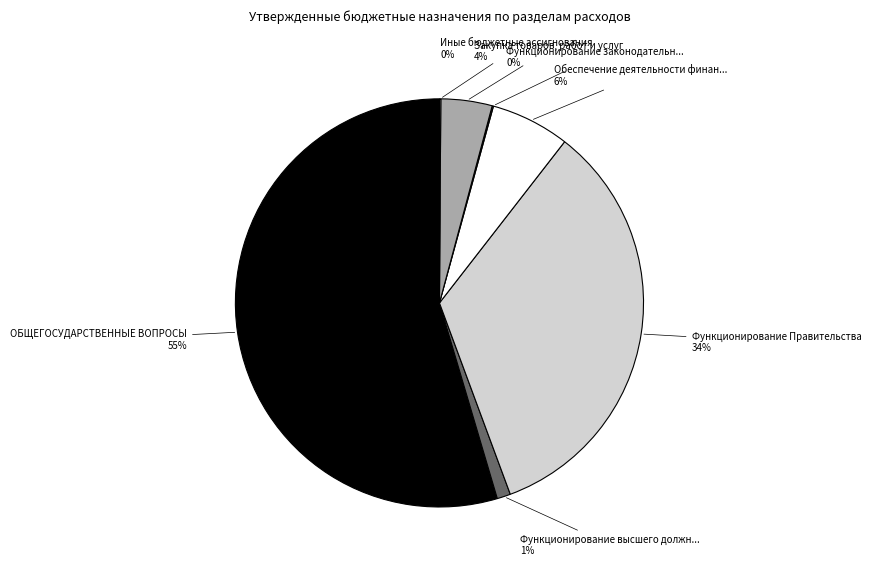

How many segments does this pie chart have?

7